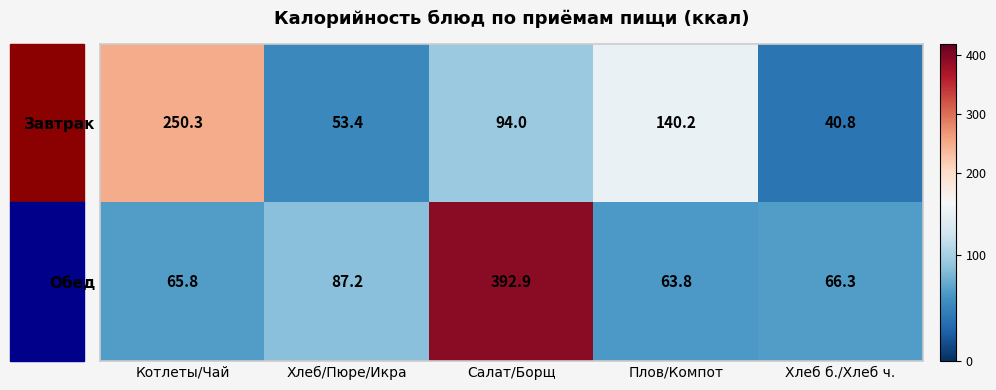

The value of Завтрак at Котлеты/Чай is 250.3. True or false?

True